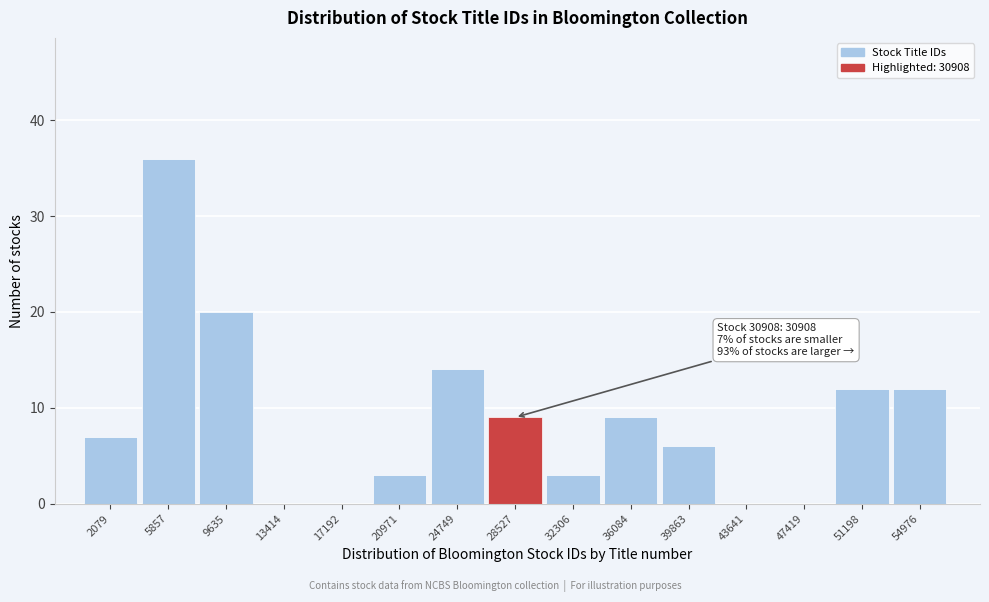

Reading left to right, transcribe all the data shown in this chart.

2079=7	5857=36	9635=20	13414=0	17192=0	20971=3	24749=14	28527=9	32306=3	36084=9	39863=6	43641=0	47419=0	51198=12	54976=12